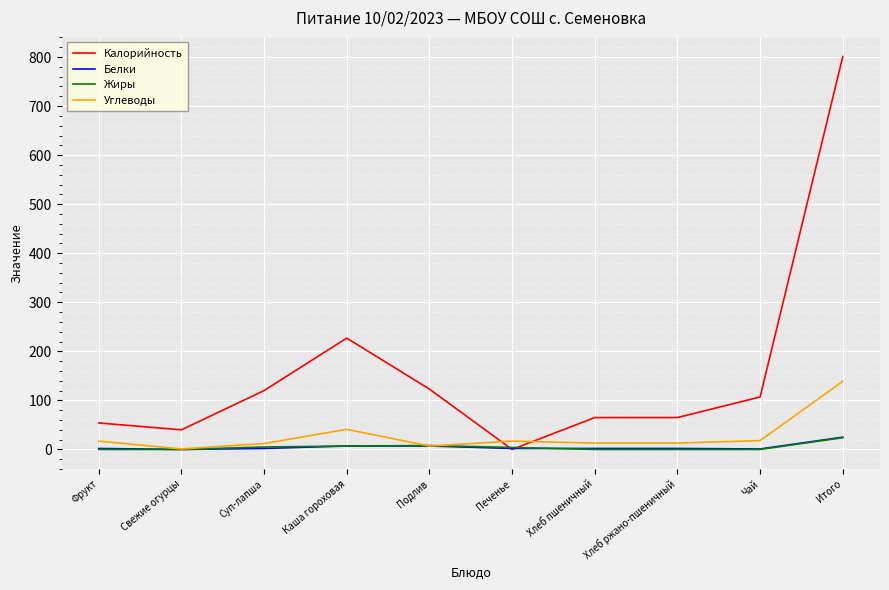

How many lines are shown in the chart?

4